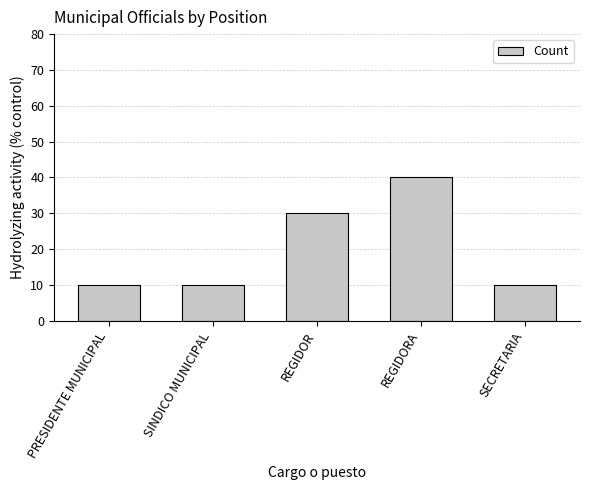

What is the difference between the second highest and second lowest values?

20